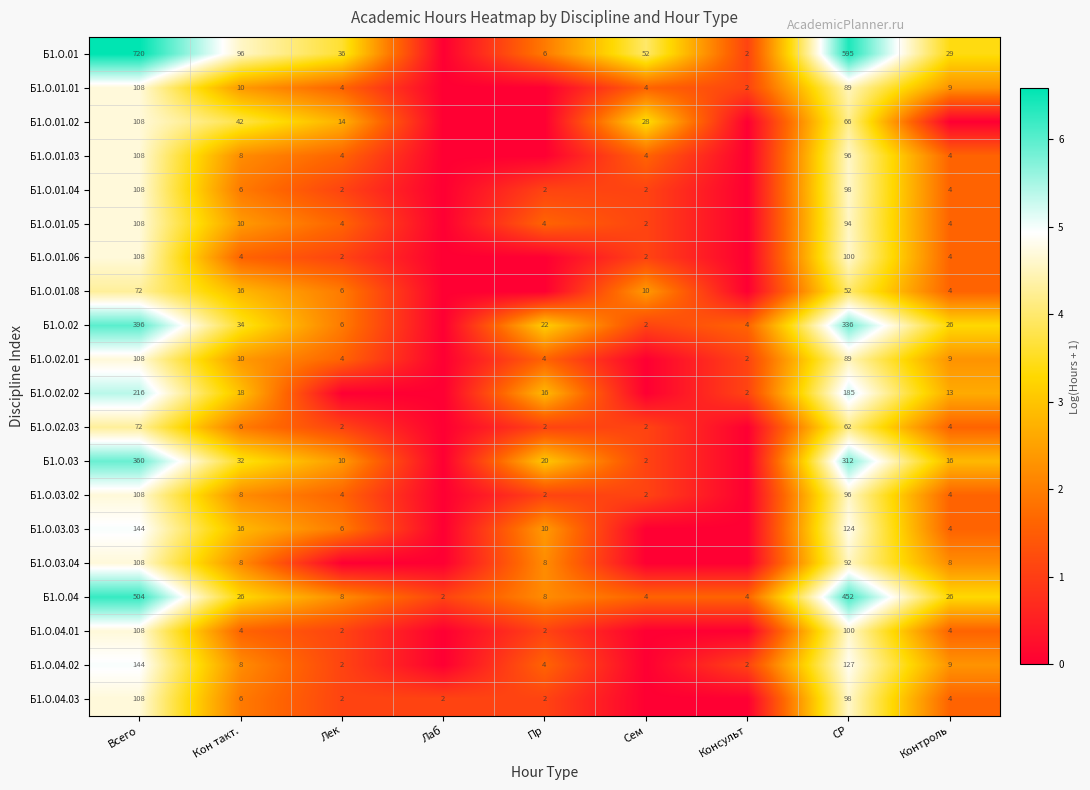

The value of Б1.О.02.03 at Кон такт. is 3. True or false?

False